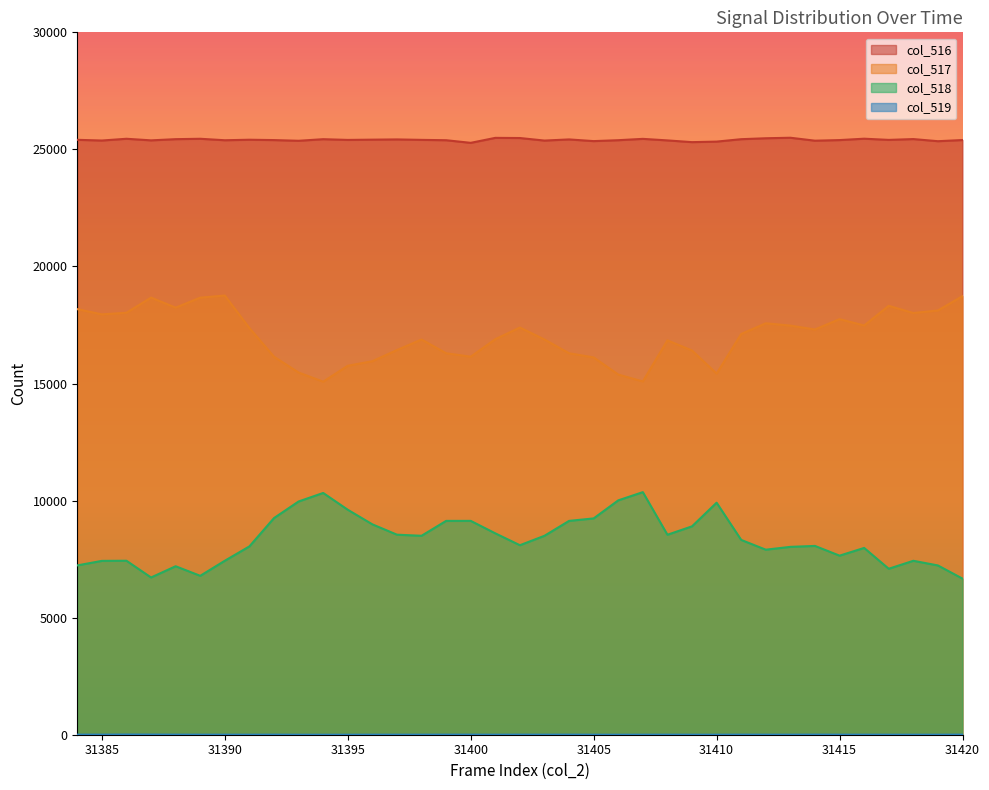

What are all the series names shown in the legend?

col_516, col_517, col_518, col_519